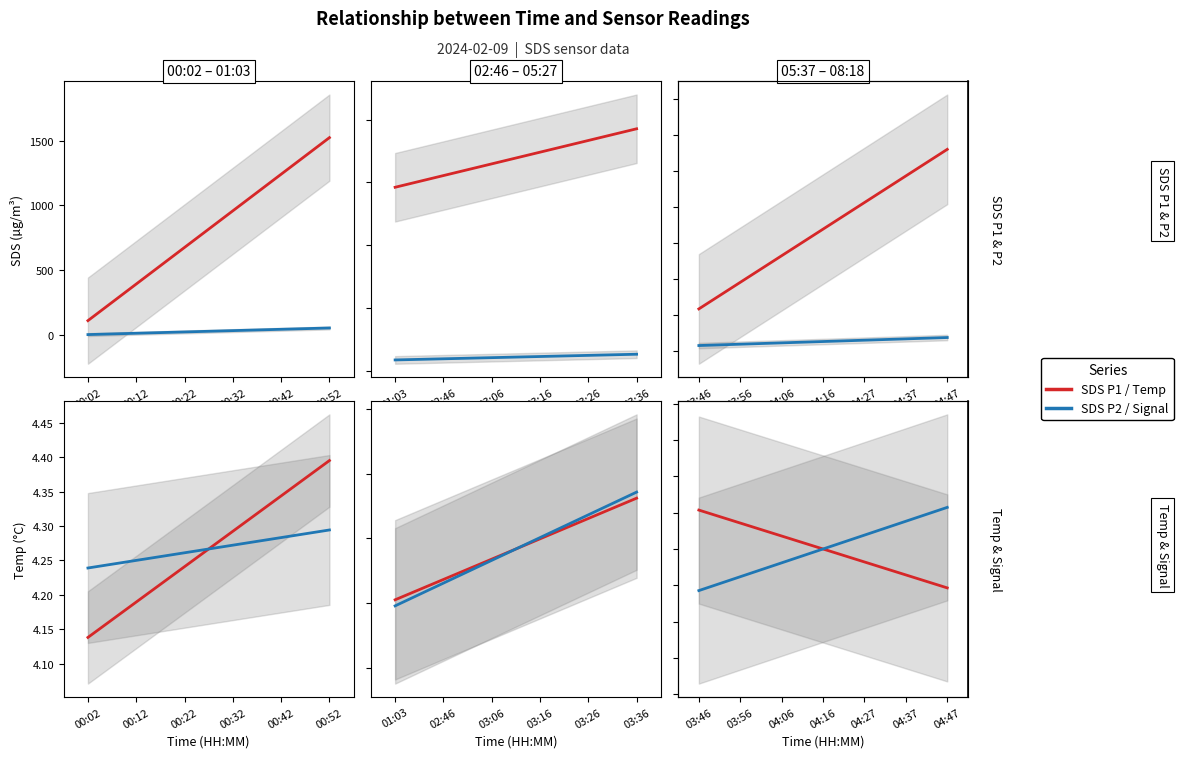

What is the difference between the highest and lowest values at 03:56?

470.6